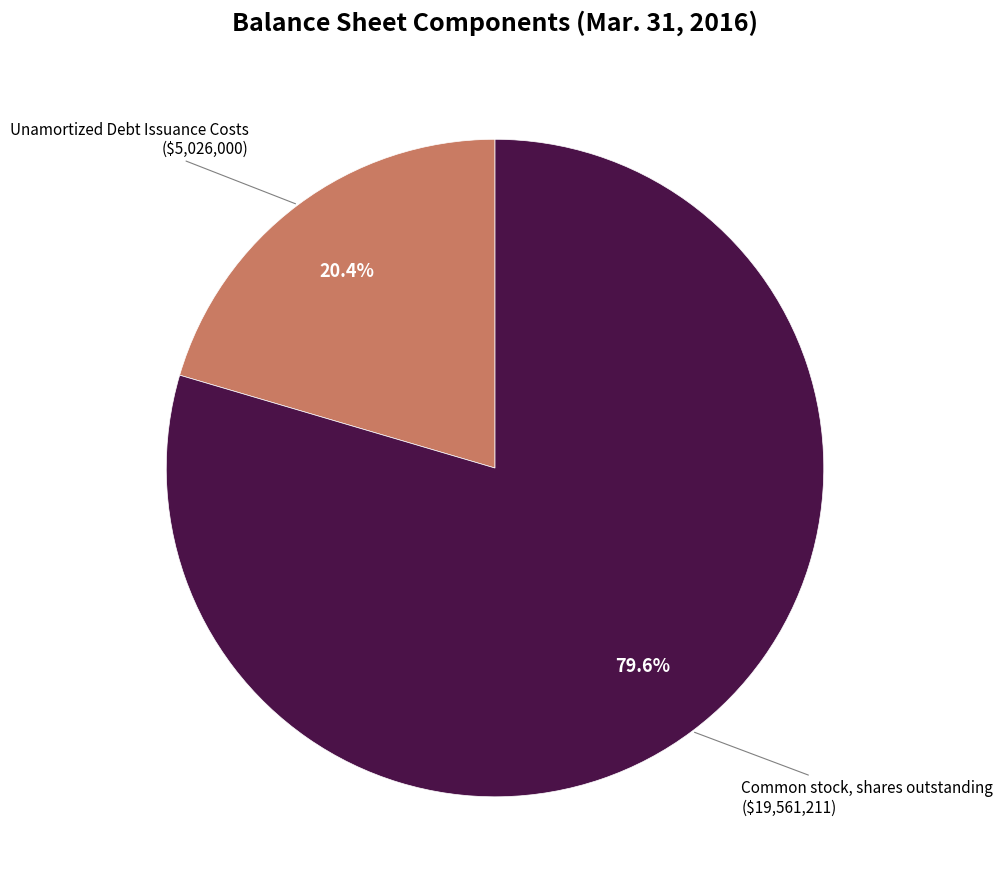

To the nearest percent, what is the difference between the largest and smallest slice percentages?

59%